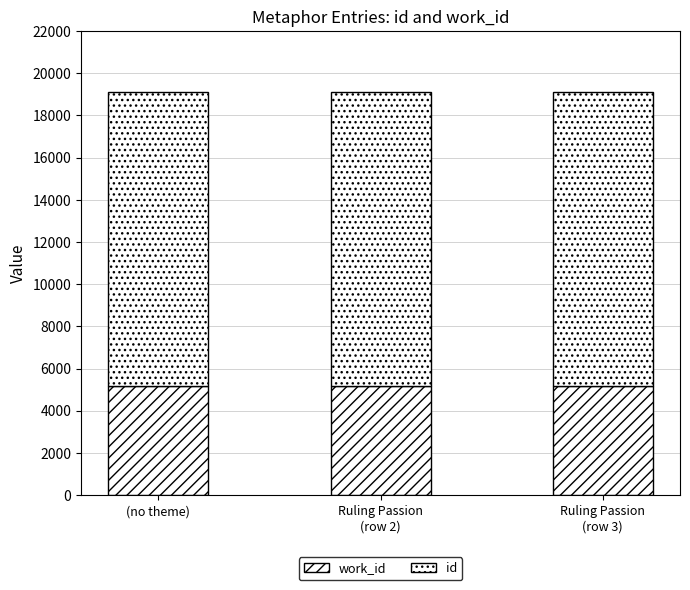

Are the bars horizontal?

No